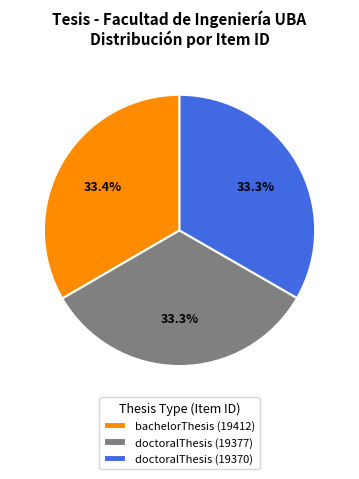

Approximately how many times larger is the value at doctoralThesis (19377) compared to bachelorThesis (19412)?

1.0